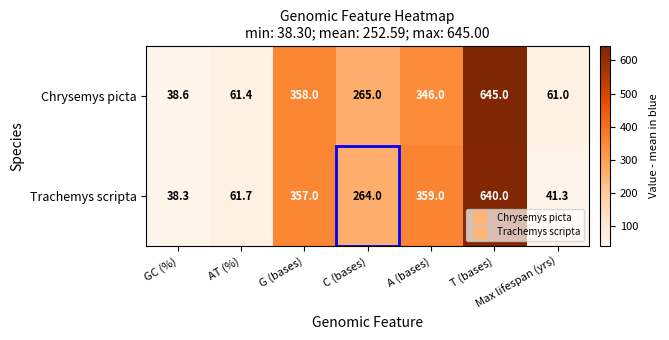

Is the value of Chrysemys picta at A (bases) greater than the value of Trachemys scripta at T (bases)?

No